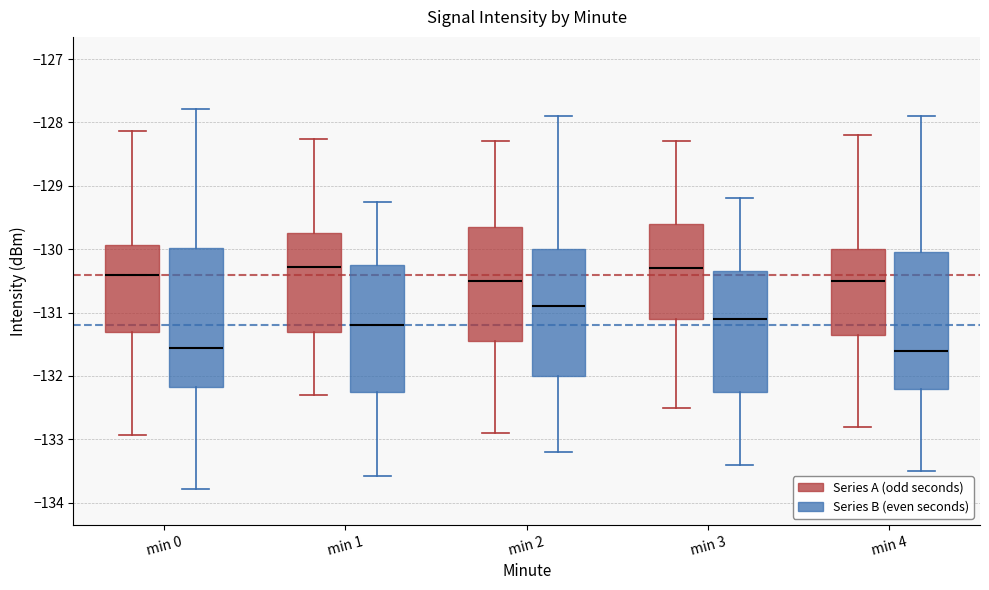

Where does the upper whisker of the box for min 0 (Series B (even seconds)) end on the y-axis? The values are not printed on the chart, so give them approximately, as read against the axis.

-127.8